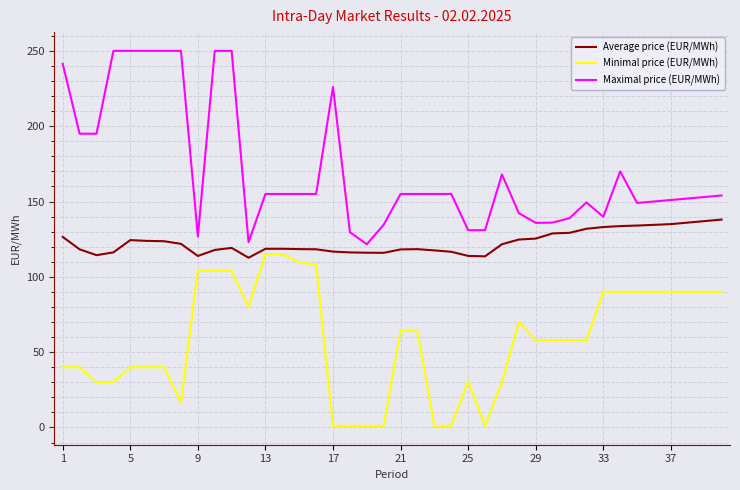

At how many categories does at least one series exceed 34?

40